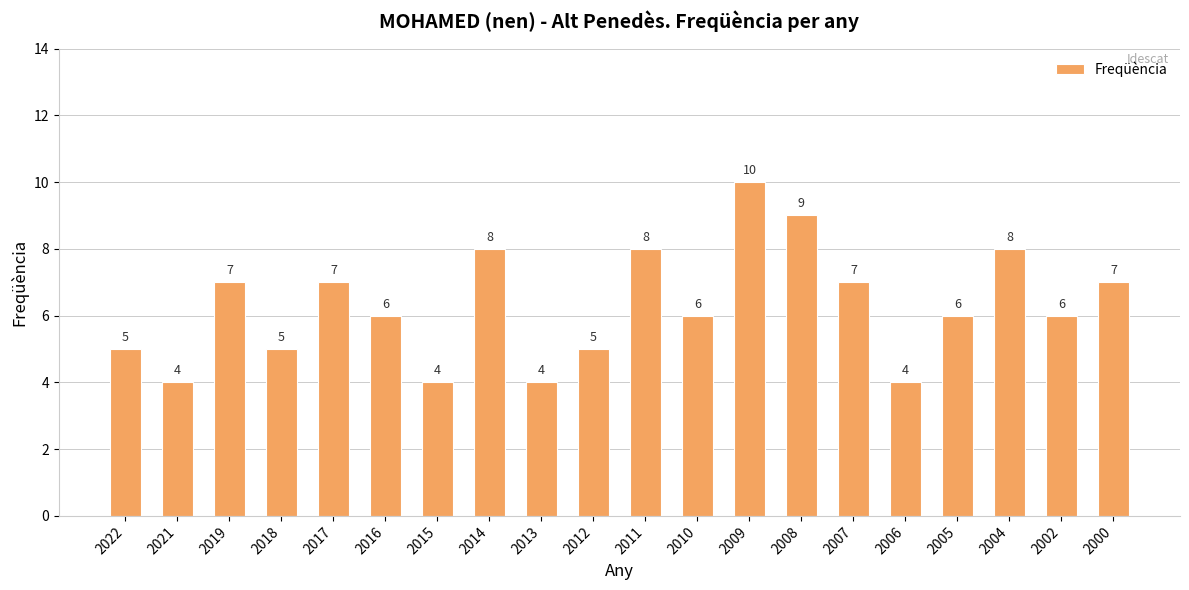

Reading left to right, what are all the values shown in this chart?

2022=5	2021=4	2019=7	2018=5	2017=7	2016=6	2015=4	2014=8	2013=4	2012=5	2011=8	2010=6	2009=10	2008=9	2007=7	2006=4	2005=6	2004=8	2002=6	2000=7